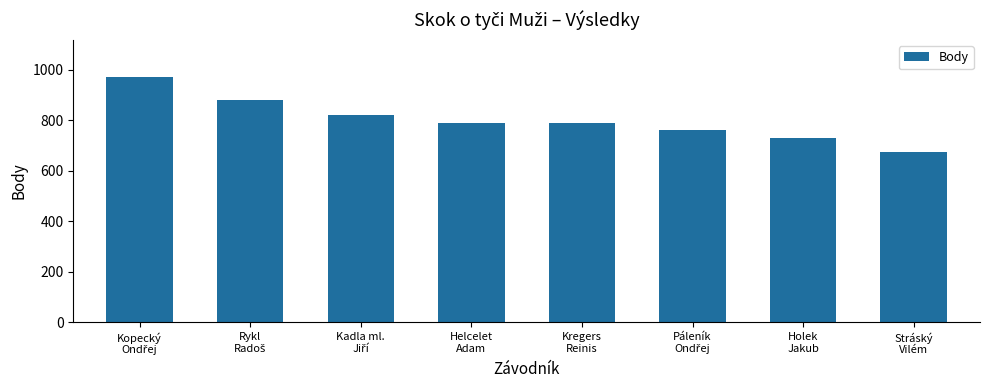

What is the minimum value shown in the chart?

673